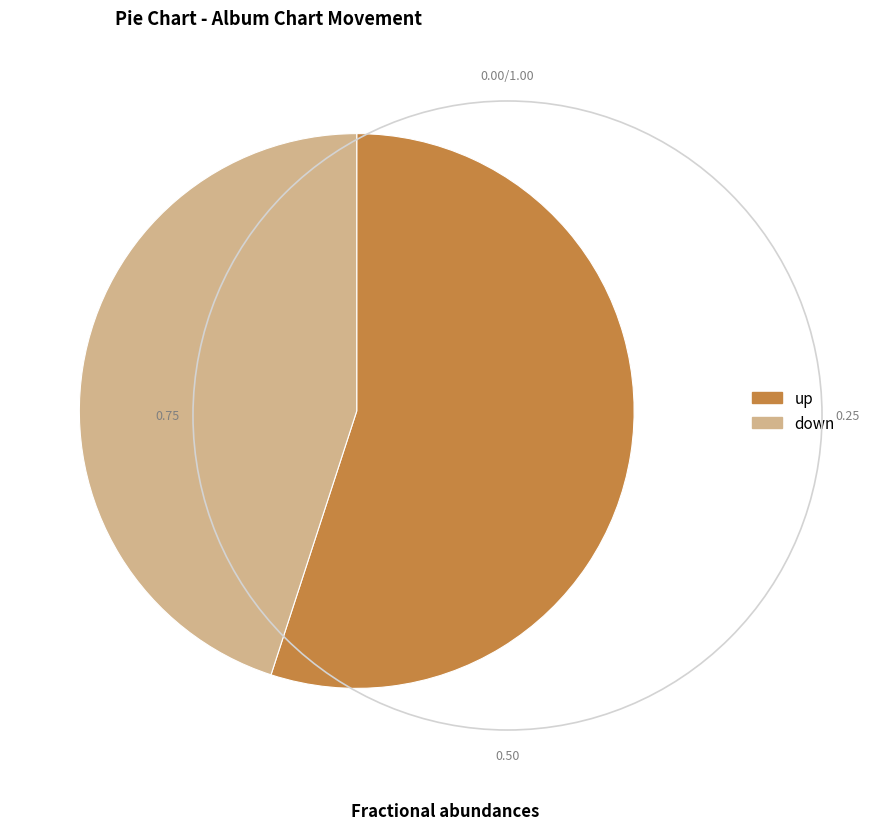

What is the smallest slice in the pie chart?

down